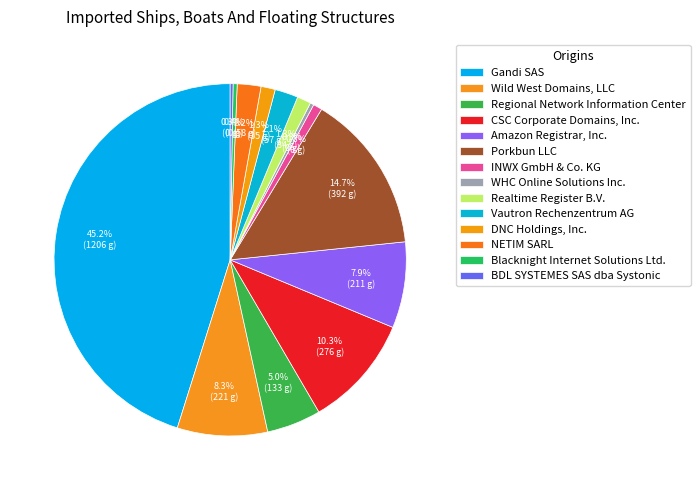

To the nearest percent, what percentage of the pie is CSC Corporate Domains, Inc.?

10%